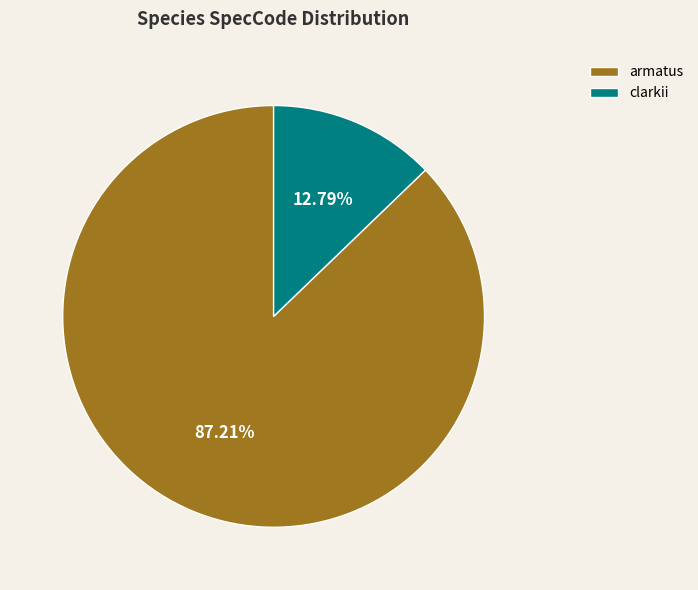

Is it true that clarkii is 22% of the pie?

False